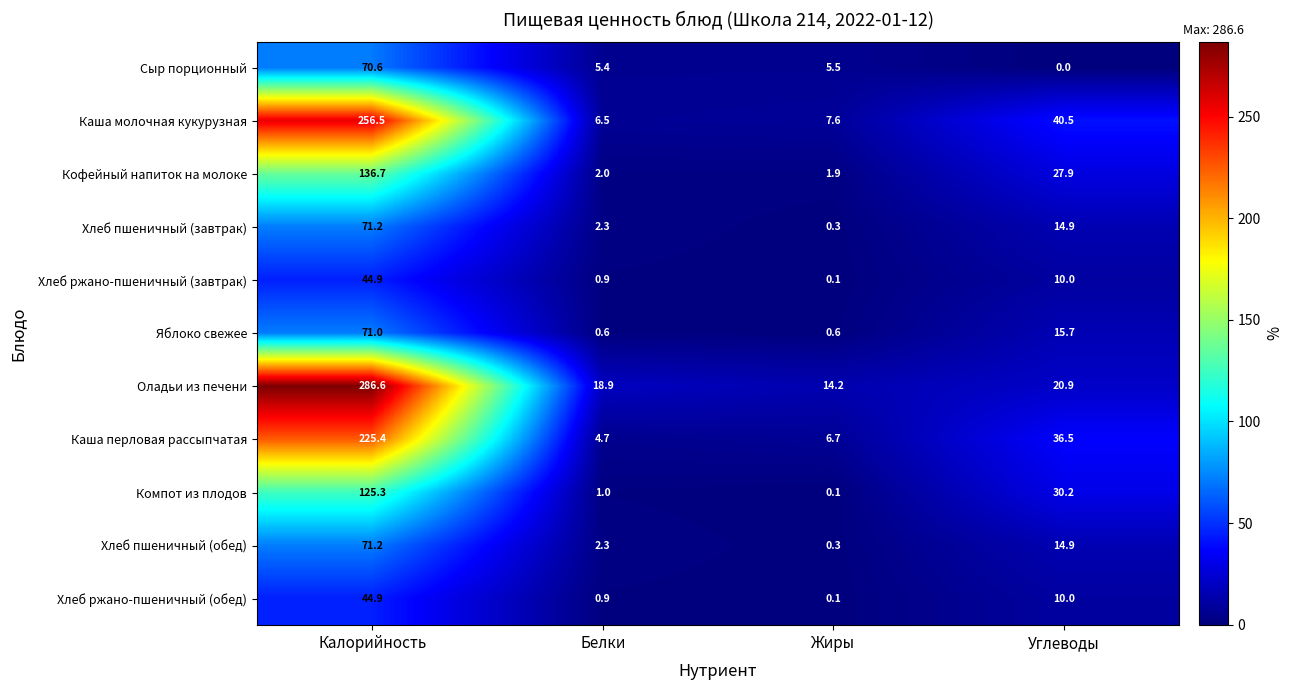

Rank the categories by Каша перловая рассыпчатая value from lowest to highest.

Белки, Жиры, Углеводы, Калорийность